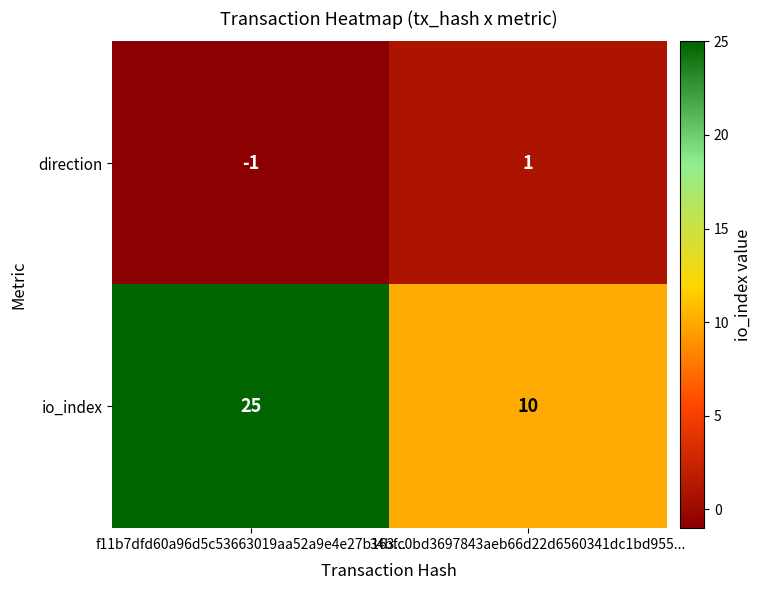

Which category has the highest value in the io_index series?

f11b7dfd60a96d5c53663019aa52a9e4e27b163...